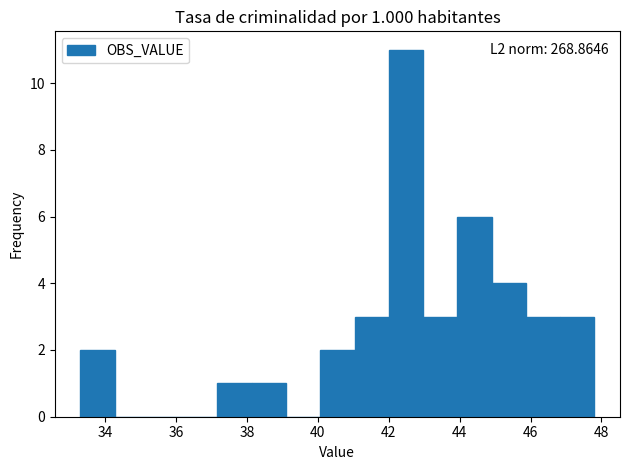

Over which range of the x-axis is the bar tallest?

42.0 to 43.0